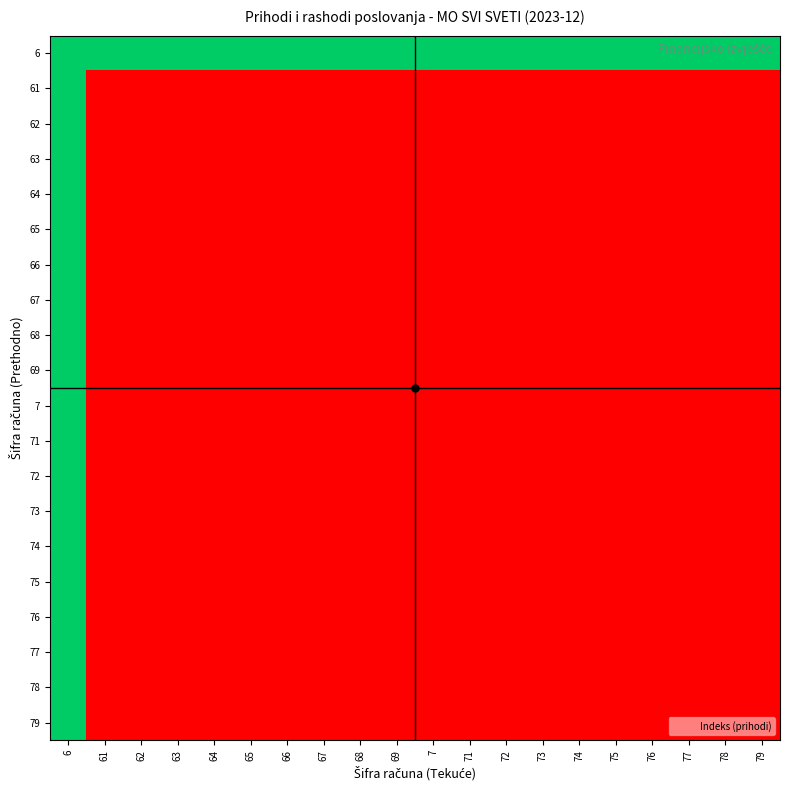

How many series are shown in this chart?

20